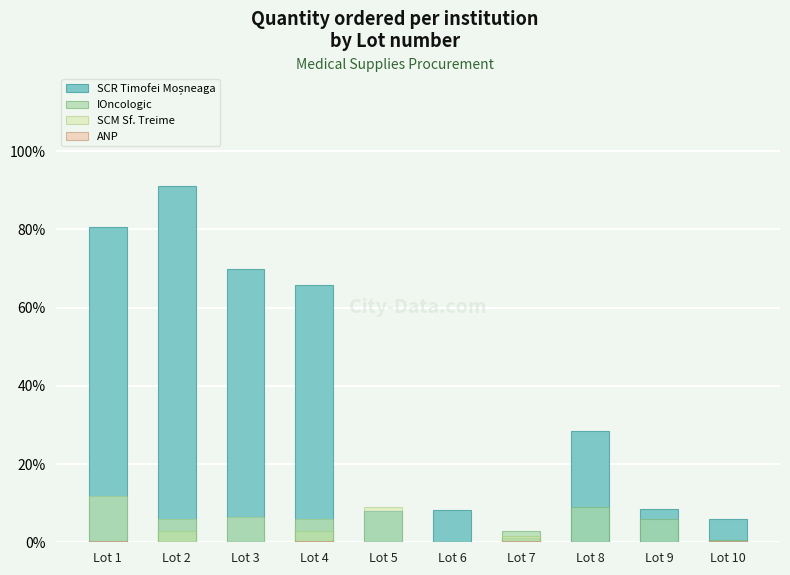

Reading left to right, extract all data points from this chart.

SCR Timofei Moșneaga: Lot 1=80.5	Lot 2=91.1	Lot 3=69.8	Lot 4=65.9	Lot 5=7.9	Lot 6=8.2	Lot 7=1.1	Lot 8=28.5	Lot 9=8.6	Lot 10=6.0
IOncologic: Lot 1=0.0	Lot 2=3.0	Lot 3=0.0	Lot 4=3.0	Lot 5=0.0	Lot 6=0.0	Lot 7=3.0	Lot 8=8.9	Lot 9=6.0	Lot 10=0.6
SCM Sf. Treime: Lot 1=11.9	Lot 2=6.0	Lot 3=6.6	Lot 4=6.0	Lot 5=8.9	Lot 6=0.0	Lot 7=1.5	Lot 8=0.0	Lot 9=0.0	Lot 10=0.0
ANP: Lot 1=0.3	Lot 2=0.0	Lot 3=0.0	Lot 4=0.3	Lot 5=0.0	Lot 6=0.0	Lot 7=0.3	Lot 8=0.0	Lot 9=0.0	Lot 10=0.3